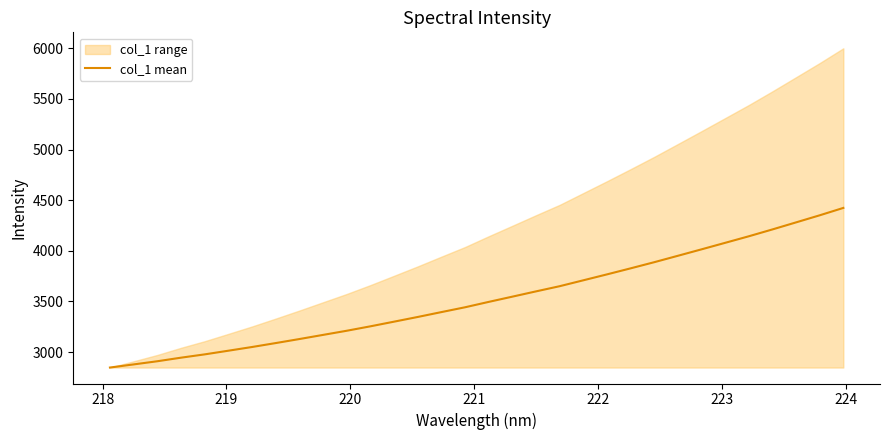

What is the minimum value for col_1 mean?

2847.1